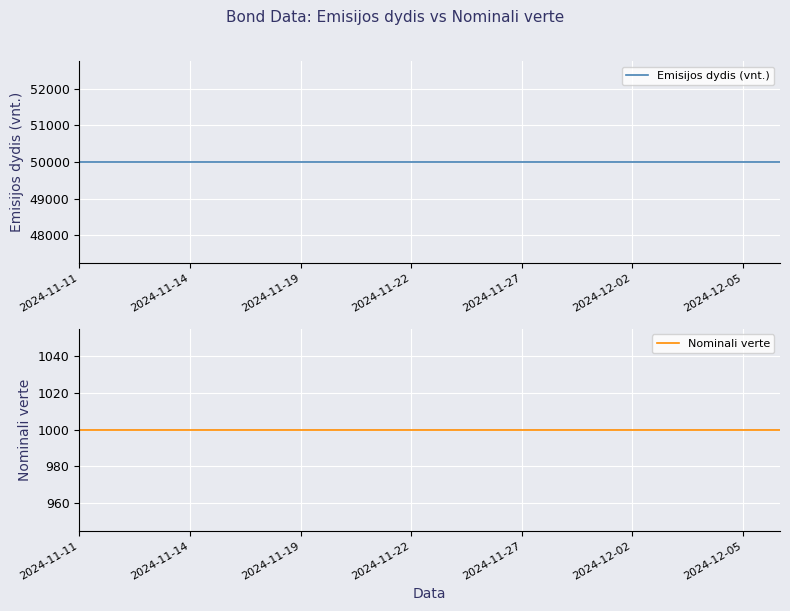

What is the average value of the Nominali verte series?

1000